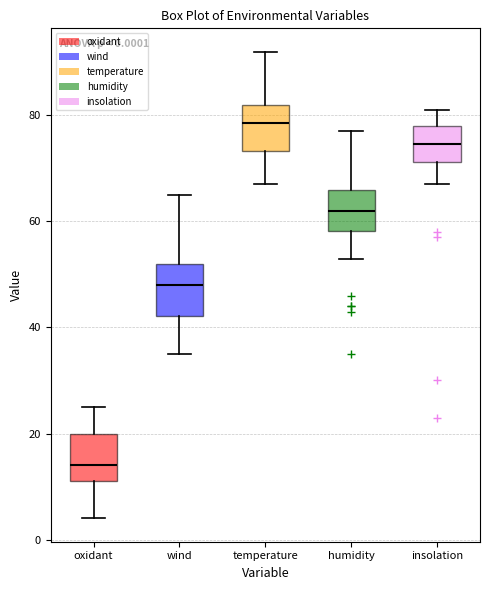

Which box has the lowest median line?

oxidant